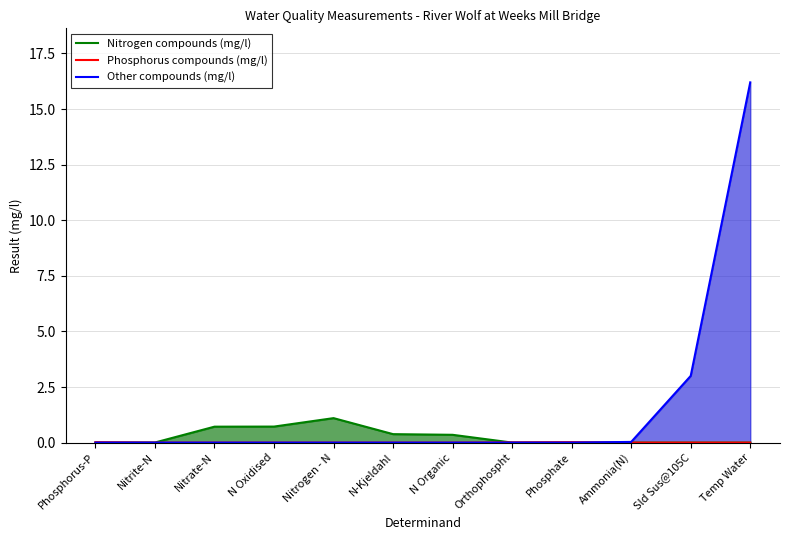

What is the sum of all Nitrogen compounds (mg/l) values?

3.3